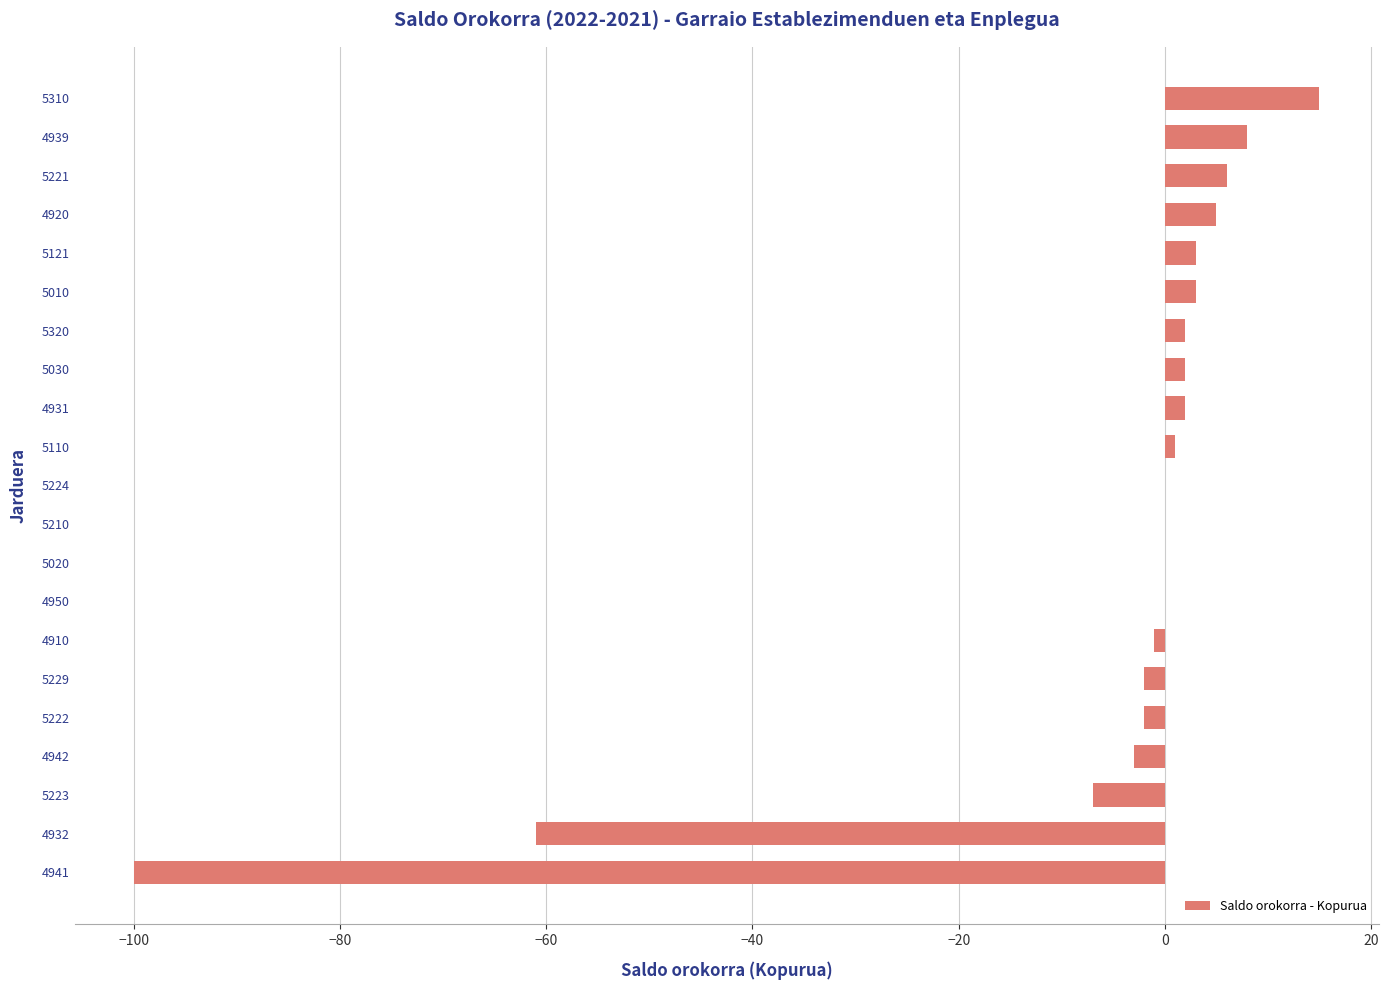

True or false: the data shows -100 at 4941.

True